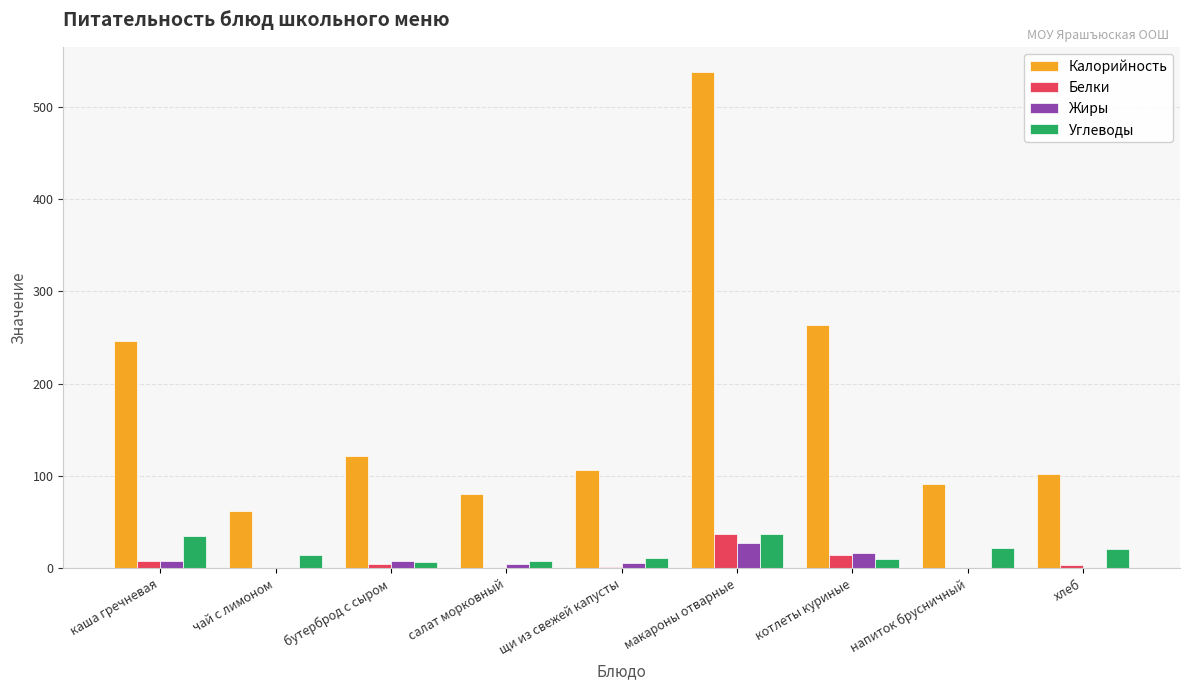

Which series has the largest total across all categories?

Калорийность